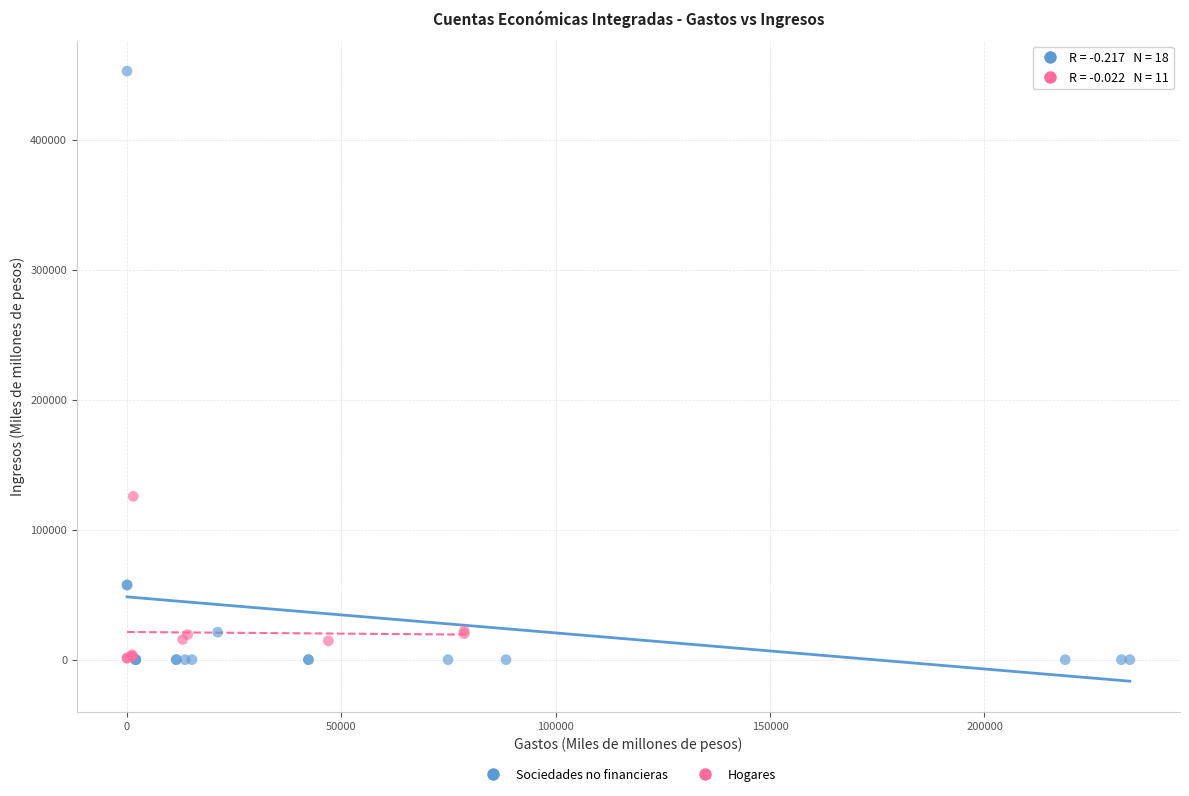

Which series has the largest Y range (max minus min)?

Sociedades no financieras